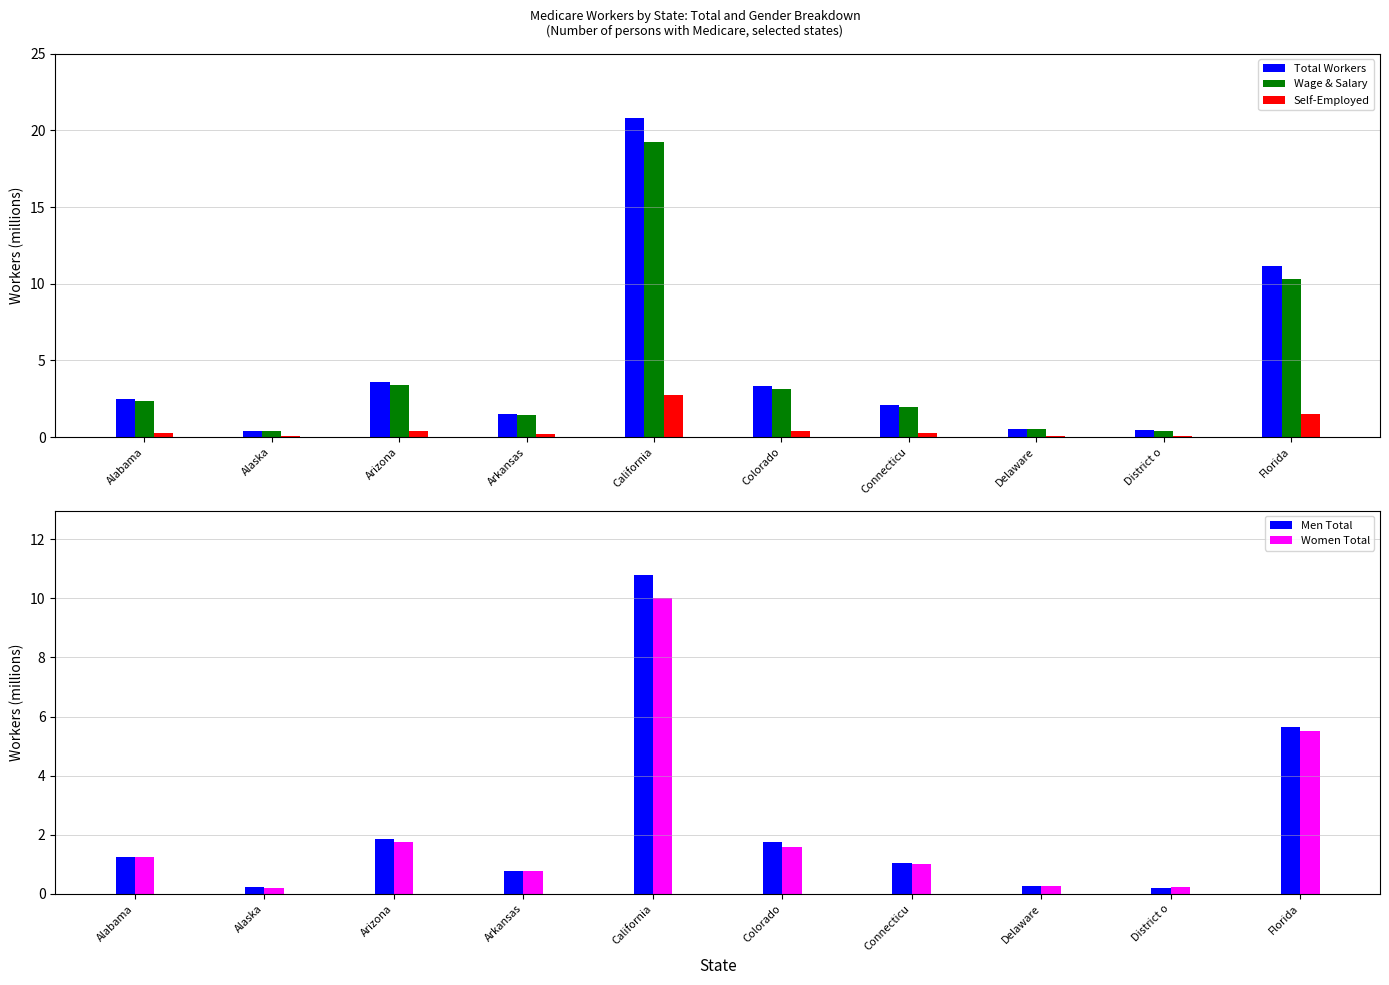

List the series in order of their peak value, lowest first.

Self-Employed, Women Total, Men Total, Wage & Salary, Total Workers